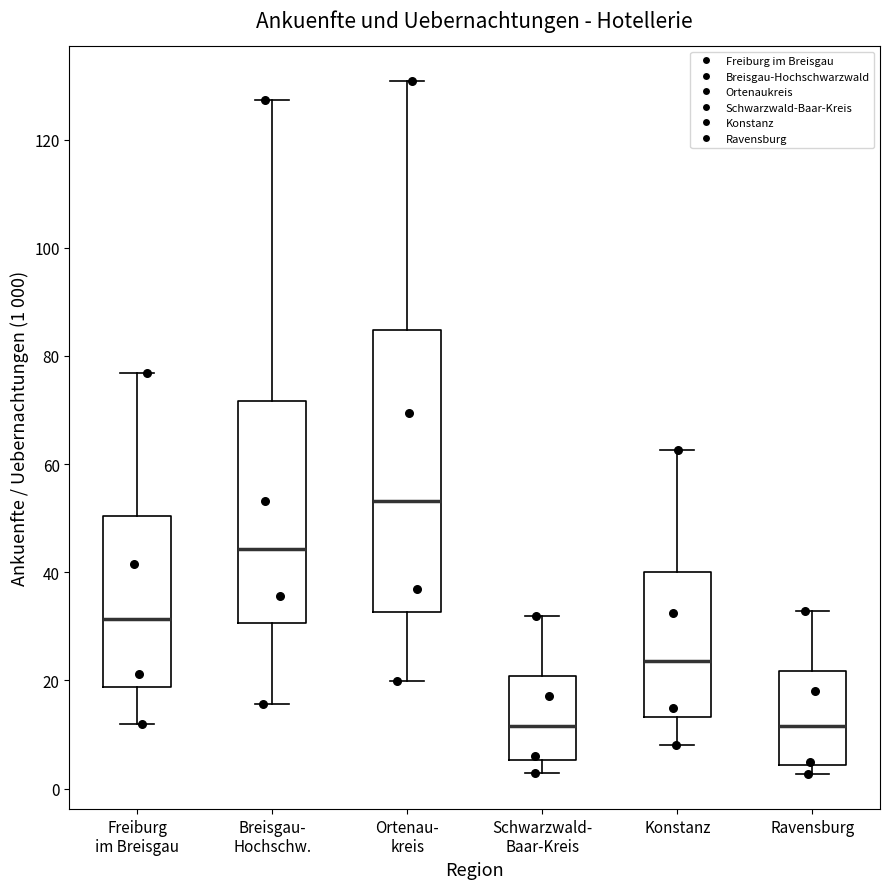

Where does the lower whisker of the box for Freiburg im Breisgau end on the y-axis? The values are not printed on the chart, so give them approximately, as read against the axis.

12